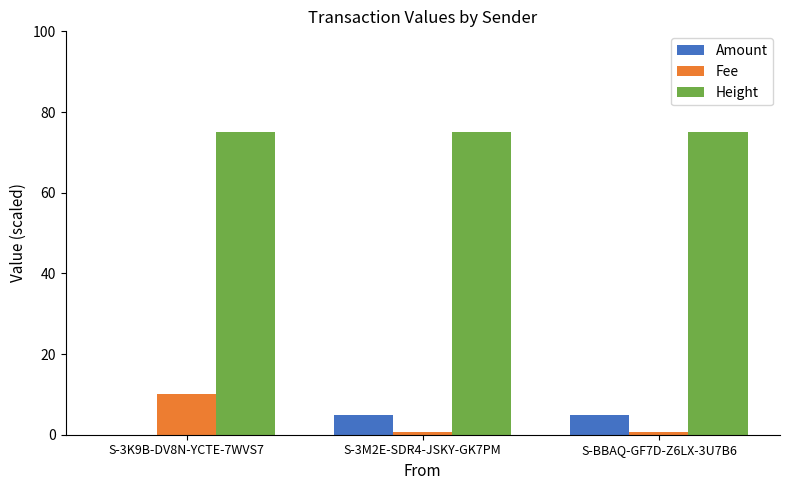

Reading left to right, what are all the values shown in this chart?

Amount: S-3K9B-DV8N-YCTE-7WVS7=0.0	S-3M2E-SDR4-JSKY-GK7PM=5.0	S-BBAQ-GF7D-Z6LX-3U7B6=5.0
Fee: S-3K9B-DV8N-YCTE-7WVS7=10.0	S-3M2E-SDR4-JSKY-GK7PM=0.7	S-BBAQ-GF7D-Z6LX-3U7B6=0.7
Height: S-3K9B-DV8N-YCTE-7WVS7=75.0	S-3M2E-SDR4-JSKY-GK7PM=75.0	S-BBAQ-GF7D-Z6LX-3U7B6=75.0